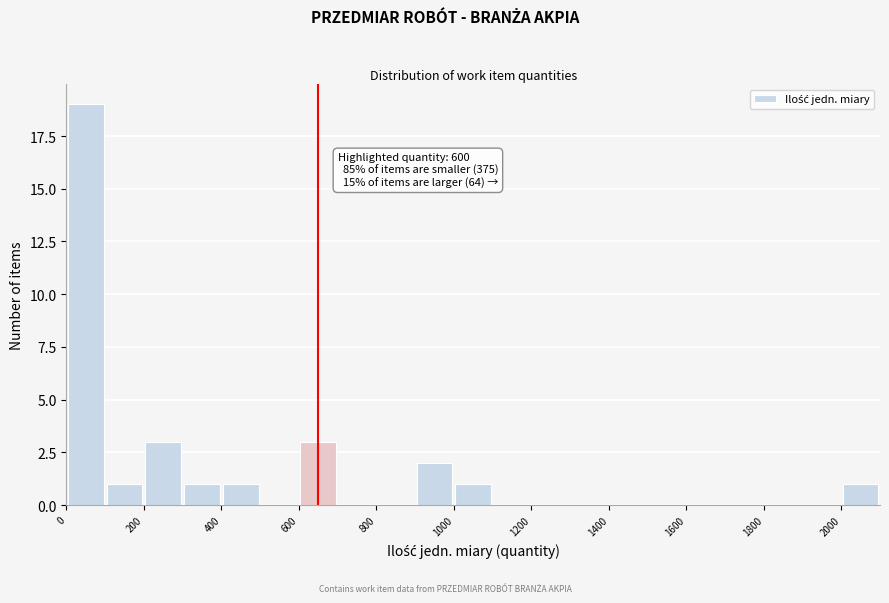

Over which range of the x-axis is the bar tallest?

0 to 100